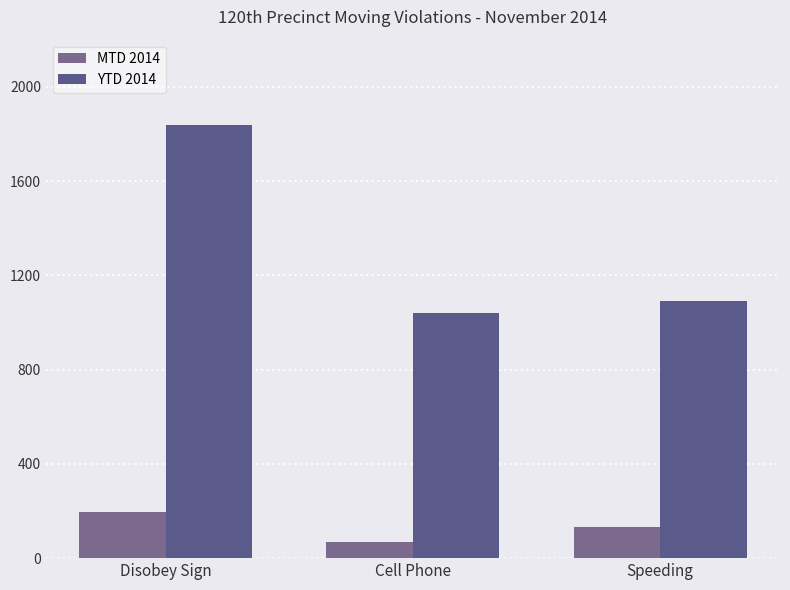

What value does the MTD 2014 series have at Cell Phone?

68